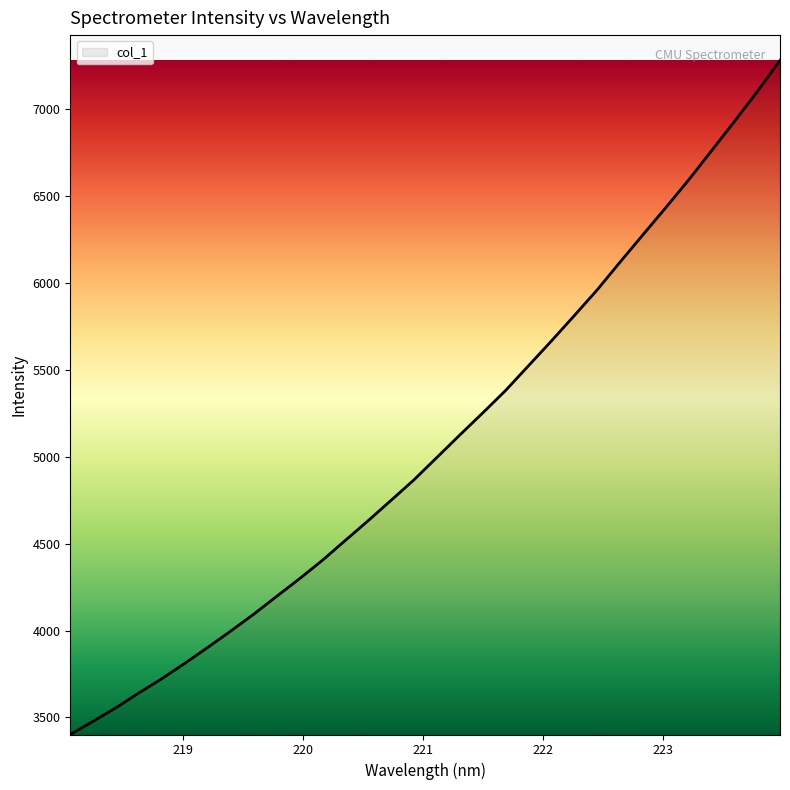

What is the difference between the maximum and minimum values?

3878.1